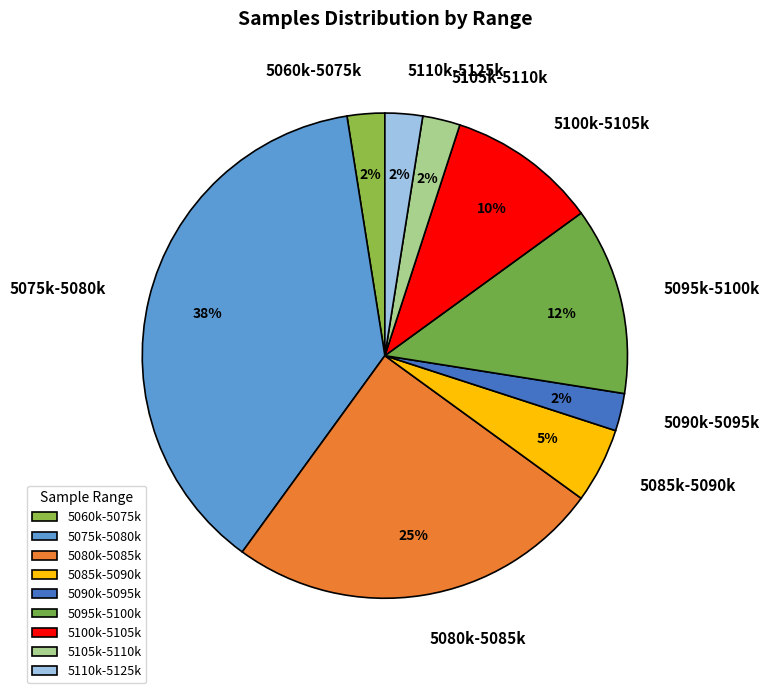

Is it true that 5105k-5110k is 3% of the pie?

True